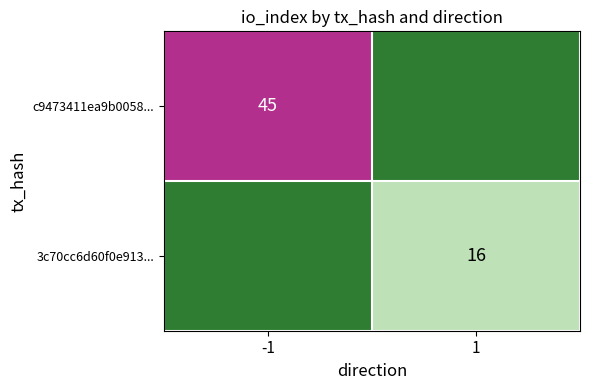

Count the 3c70cc6d60f0e913... values in the range 0 to 16.

2